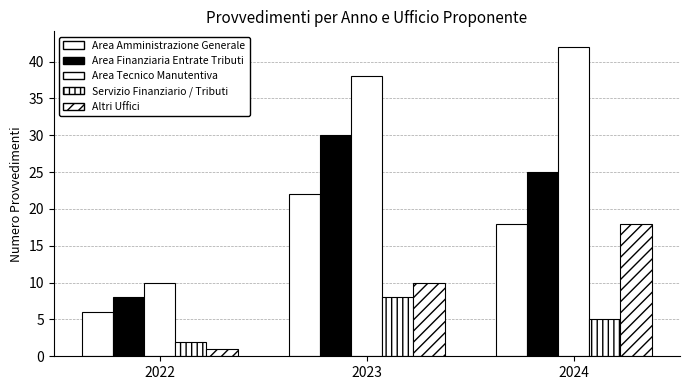

What is the value of the Area Tecnico Manutentiva bar at the 3rd from the left?

42